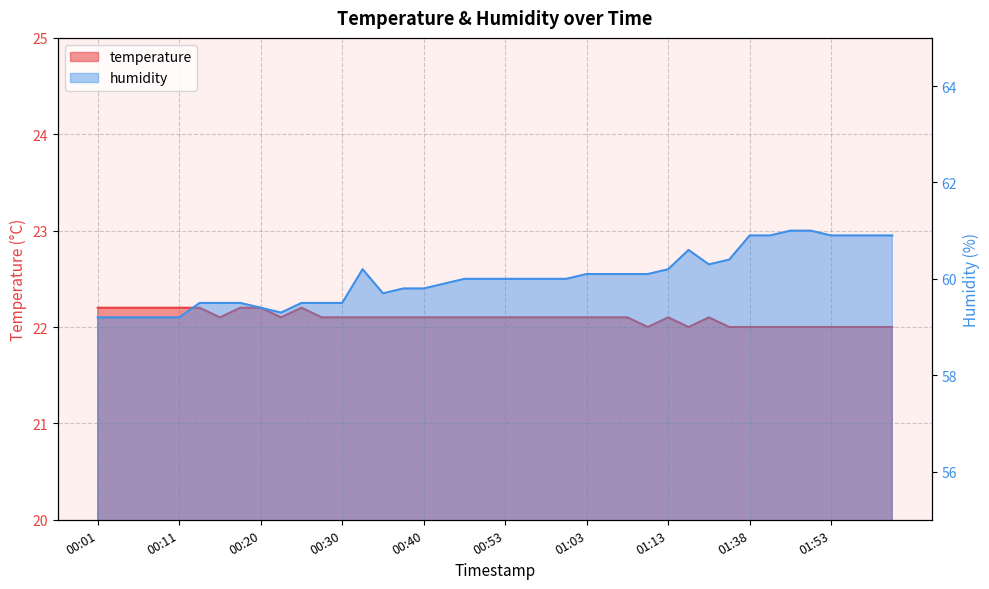

List the series in order of their peak value, lowest first.

temperature, humidity